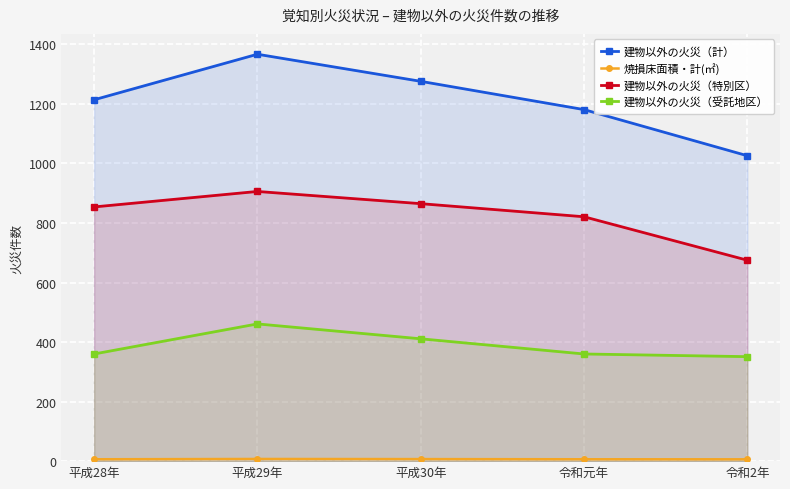

Is the value of 建物以外の火災（計） at 平成29年 greater than the value of 建物以外の火災（受託地区） at 平成28年?

Yes